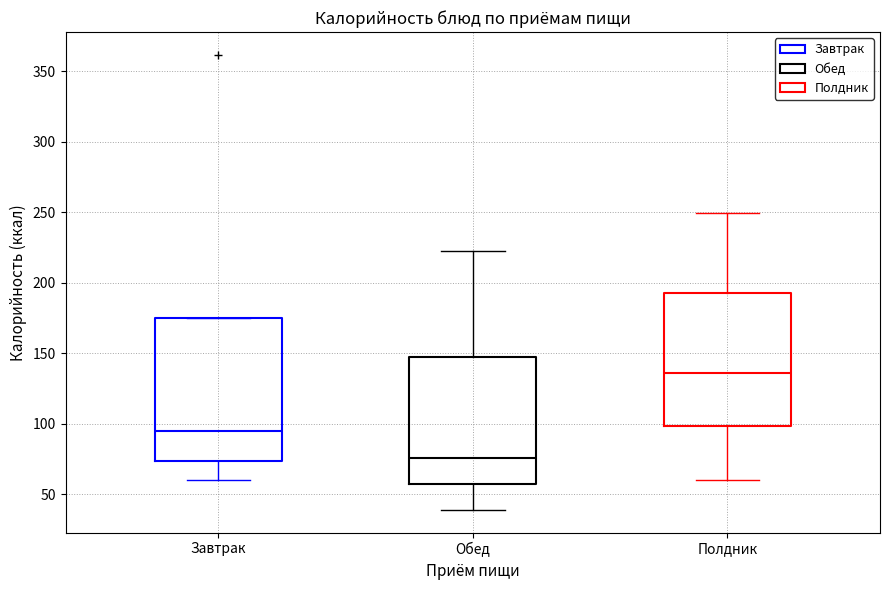

Reading left to right, transcribe this box plot: for each box, give where its median line is, the range the box spans, and where its two whiskers end, as read against the y-axis. The values are not printed on the chart, so give them approximately, as read against the axis.

Завтрак: median 95, box 75 to 175, whiskers 60 to 175
Обед: median 75, box 60 to 145, whiskers 40 to 225
Полдник: median 135, box 100 to 195, whiskers 60 to 250